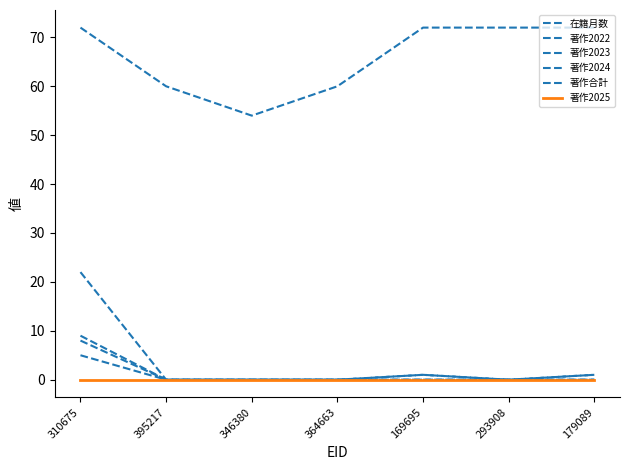

At how many categories does at least one series exceed 62?

4